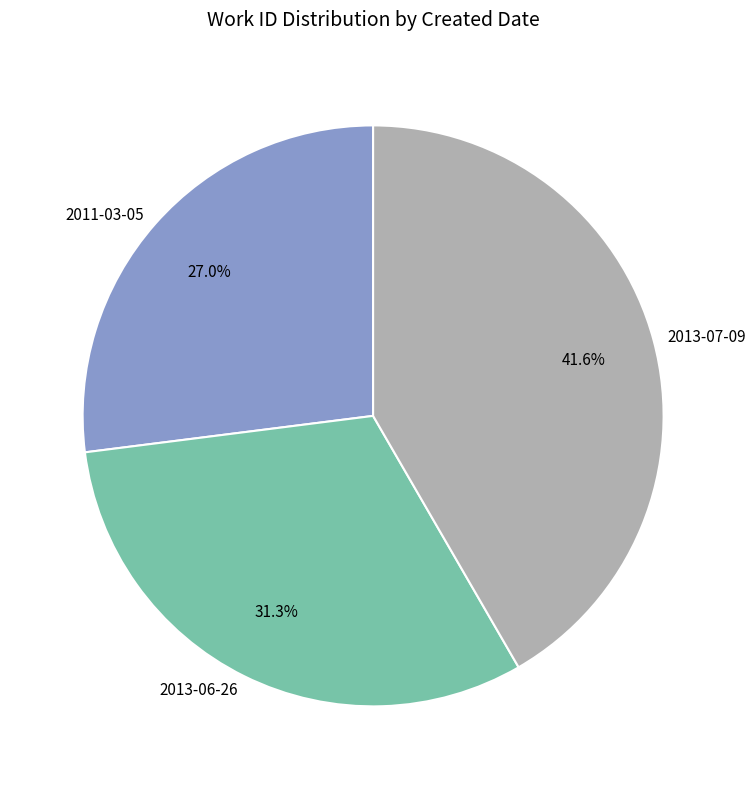

Combined, what portion of the pie is 2013-06-26 and 2011-03-05?

58.4%